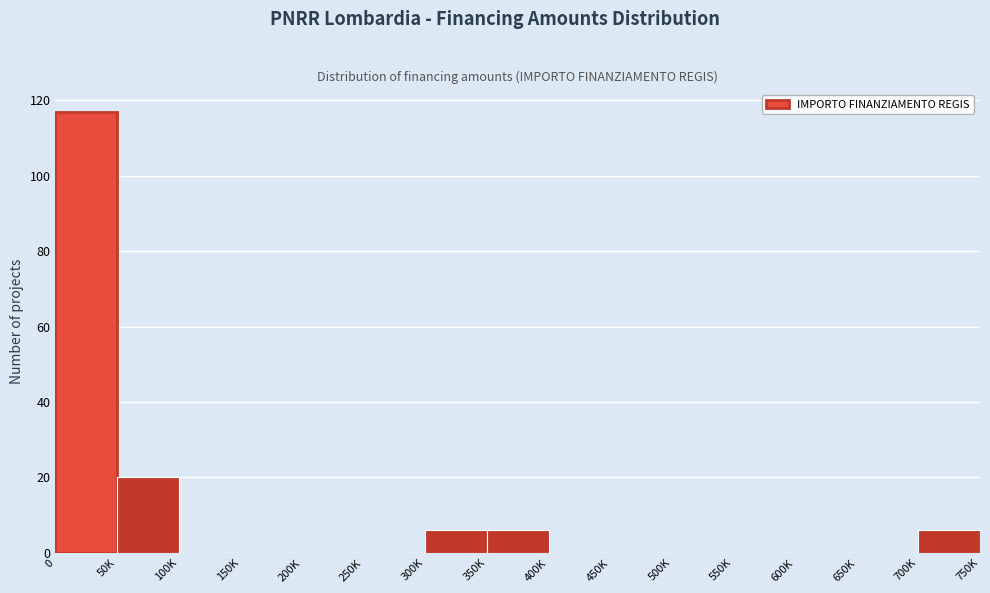

Reading left to right, transcribe all the data shown in this chart.

0=117	50K=20	100K=0	150K=0	200K=0	250K=0	300K=6	350K=6	400K=0	450K=0	500K=0	550K=0	600K=0	650K=0	700K=6